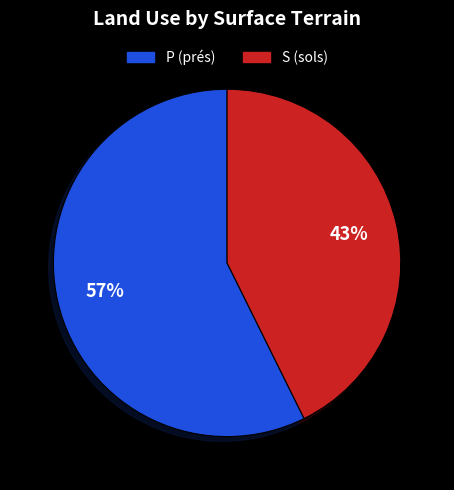

To the nearest percent, what is the average slice percentage?

50%